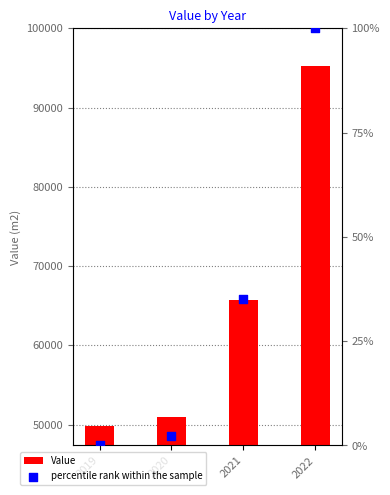

Is the value of Value at 2021 greater than the value of percentile rank within the sample at 2021?

Yes